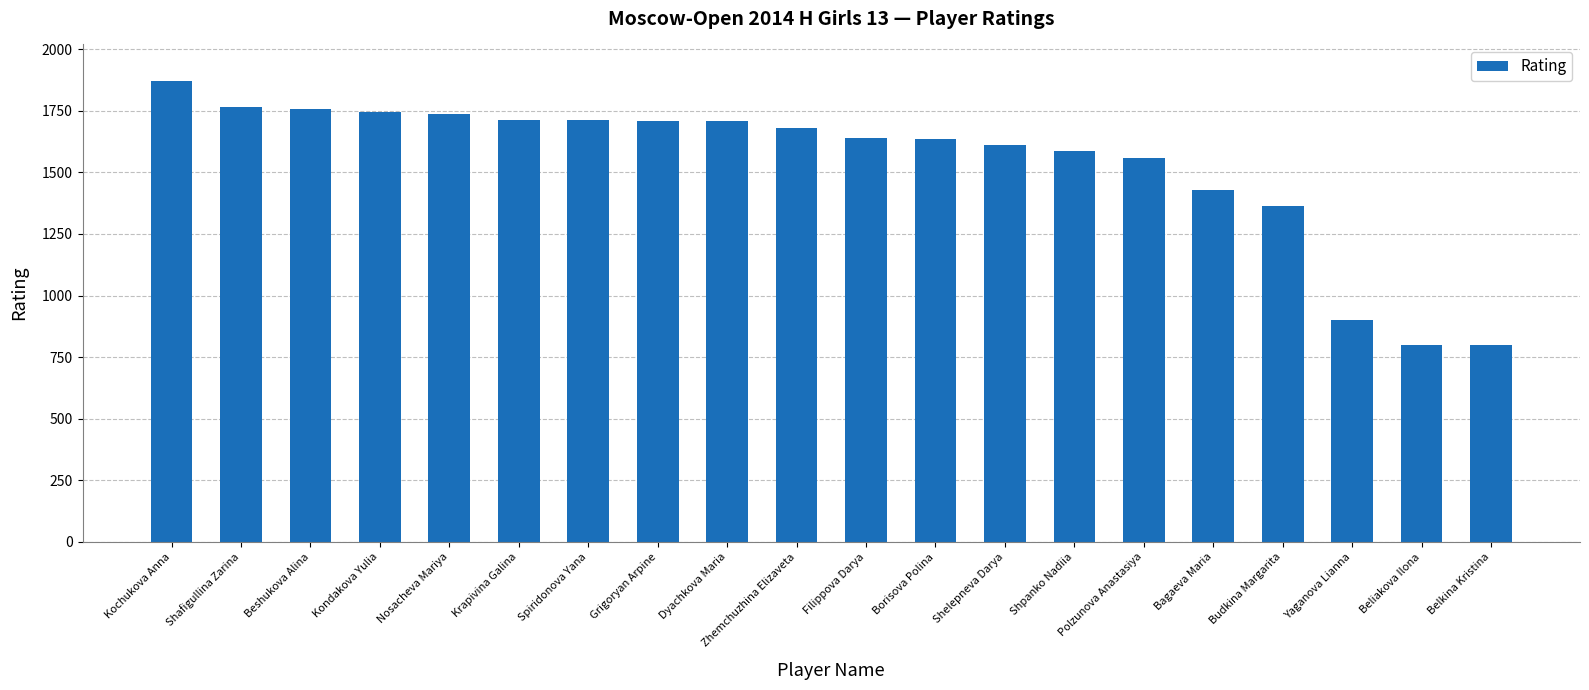

At which label is the value closest to 1334?

Budkina Margarita